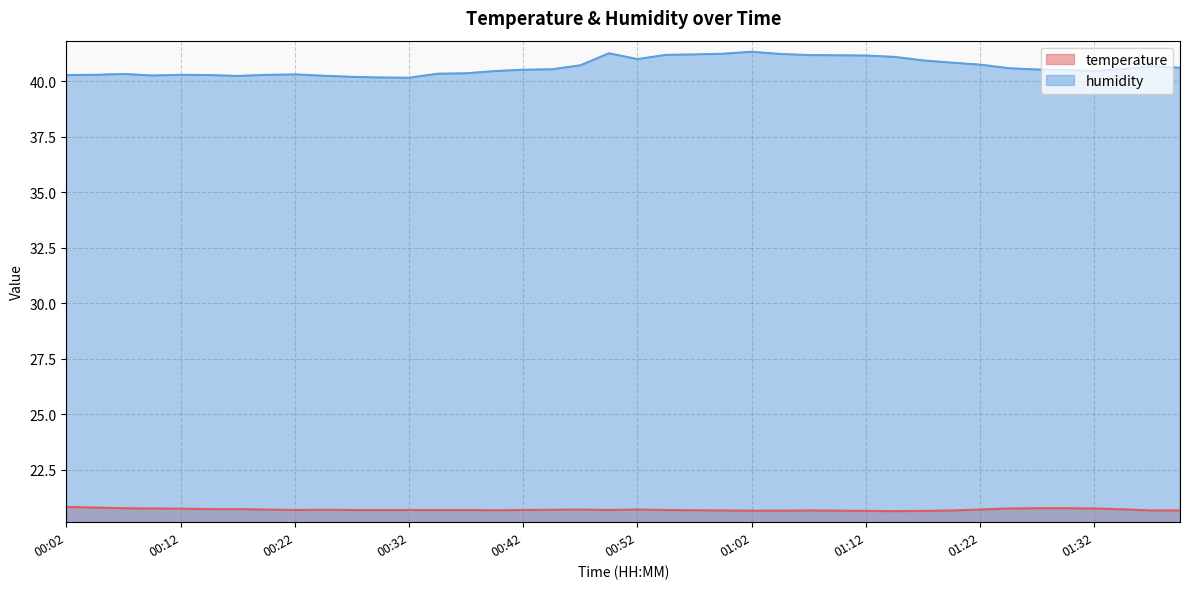

True or false: humidity and temperature intersect in this chart.

False